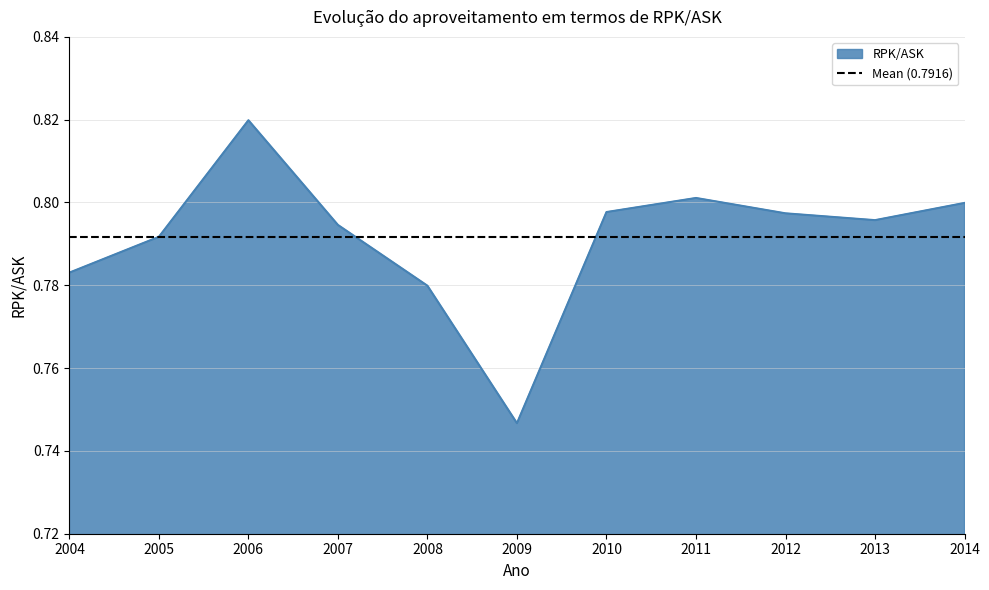

Rank the categories by value from highest to lowest.

2006, 2011, 2014, 2010, 2012, 2013, 2007, 2005, 2004, 2008, 2009